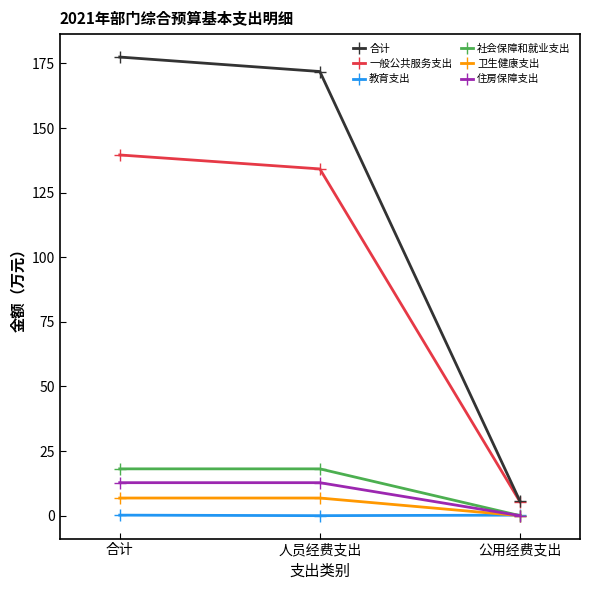

What is the label of the 2nd point from the left?

人员经费支出